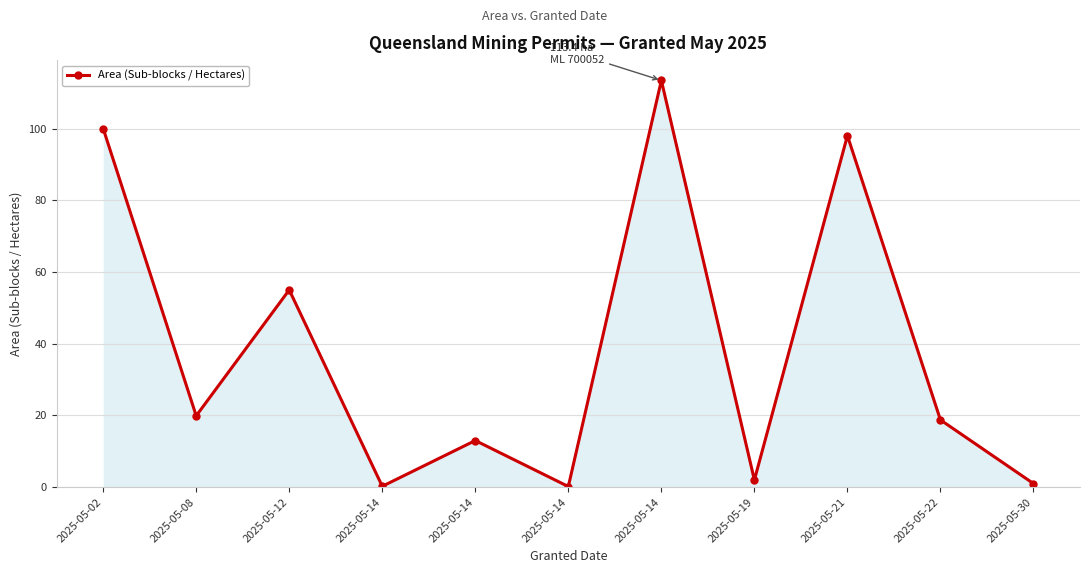

How many data points does each series have?

11